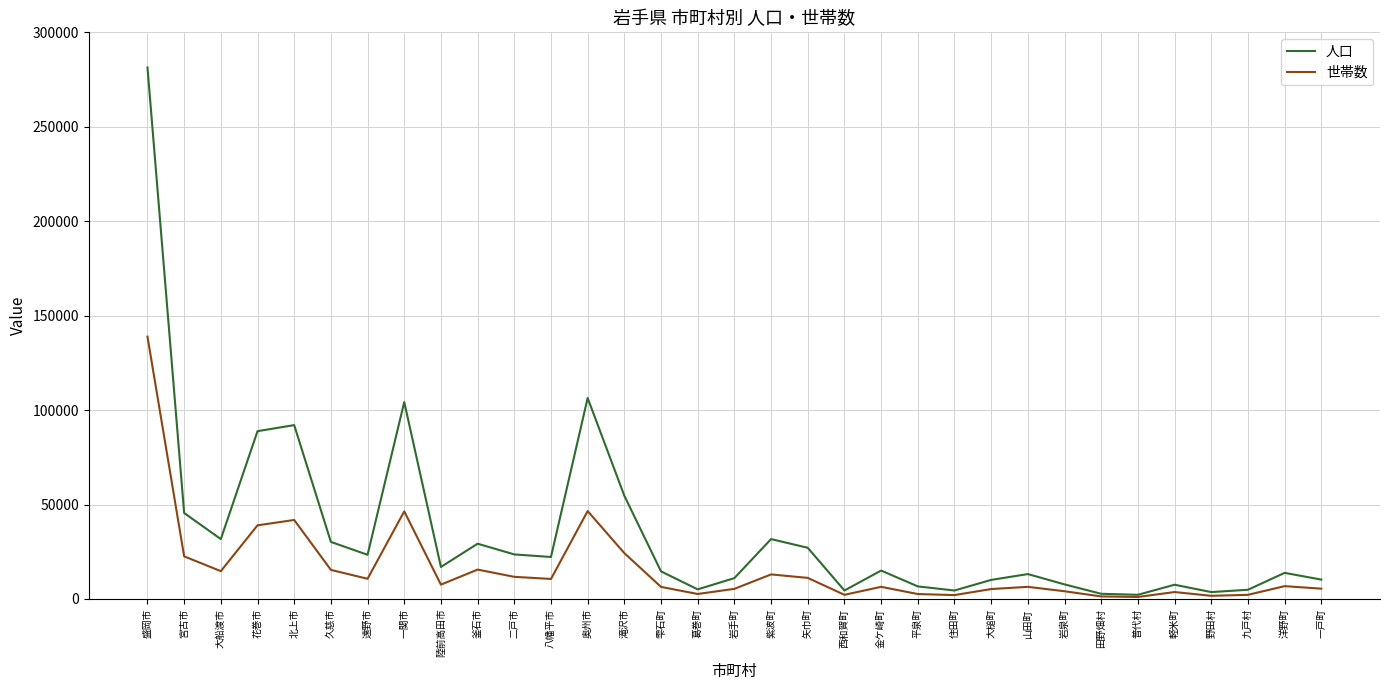

Which series has the largest range (max minus min)?

人口